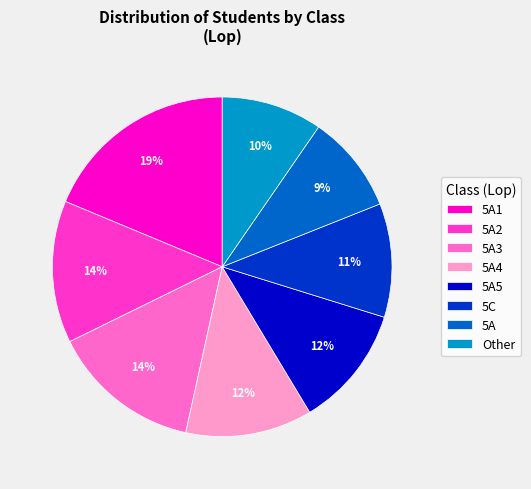

Is it true that 5A5 is 12% of the pie?

True